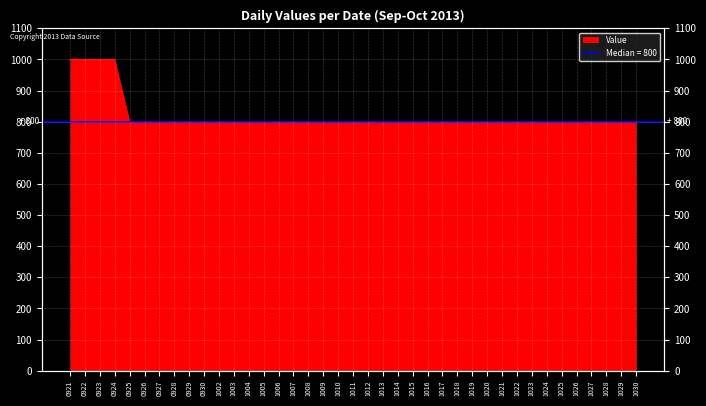

What is the value of the 6th point from the left?

800